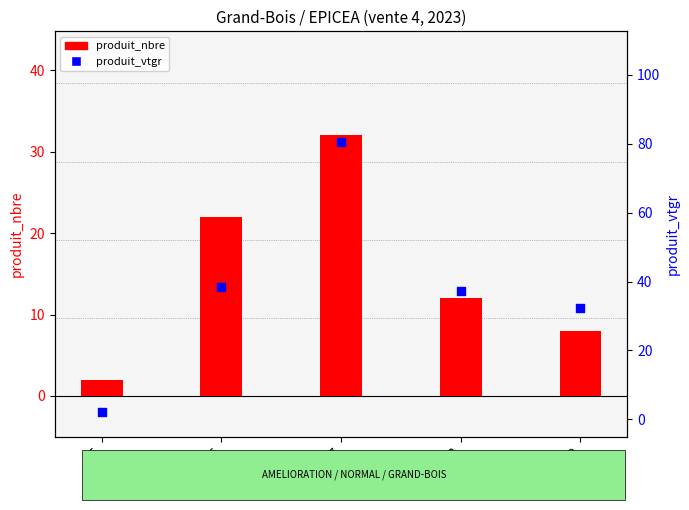

Which series reaches the minimum Y coordinate?

produit_nbre